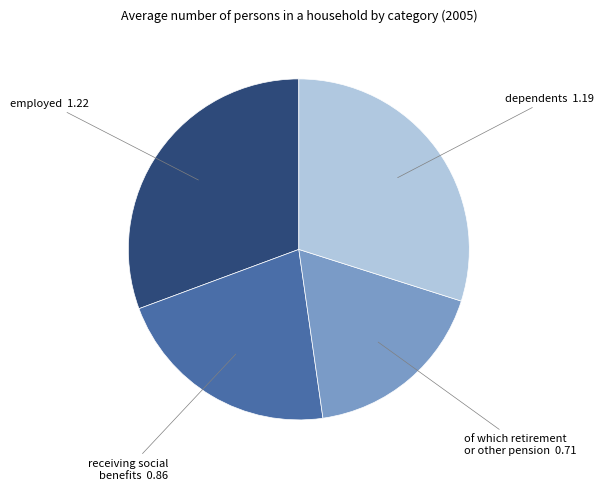

Rank the categories by value from highest to lowest.

employed, dependents, receiving social benefits, of which retirement or other pension